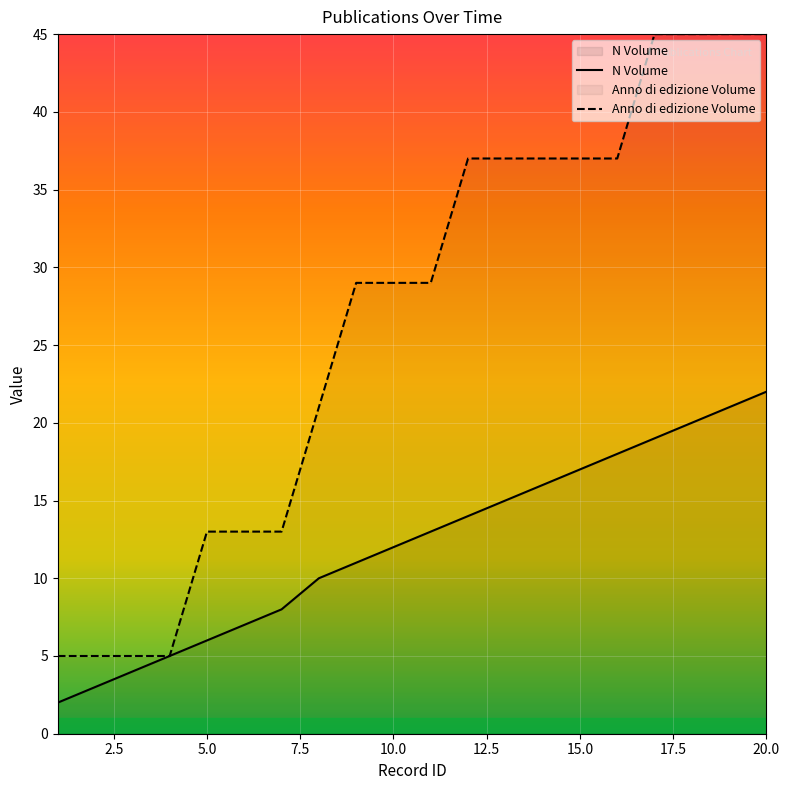

Reading left to right, list all the values displayed in this chart.

N Volume: 1=2	2=3	3=4	4=5	5=6	6=7	7=8	8=10	9=11	10=12	11=13	12=14	13=15	14=16	15=17	16=18	17=19	18=20	19=21	20=22
Anno di edizione Volume: 1=5	2=5	3=5	4=5	5=13	6=13	7=13	8=21	9=29	10=29	11=29	12=37	13=37	14=37	15=37	16=37	17=45	18=45	19=45	20=45